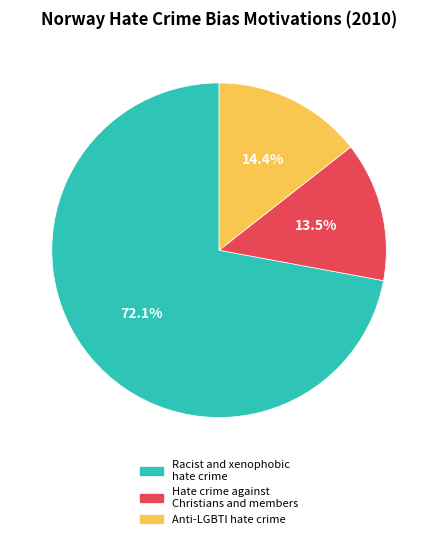

How many slices are in this pie chart?

3